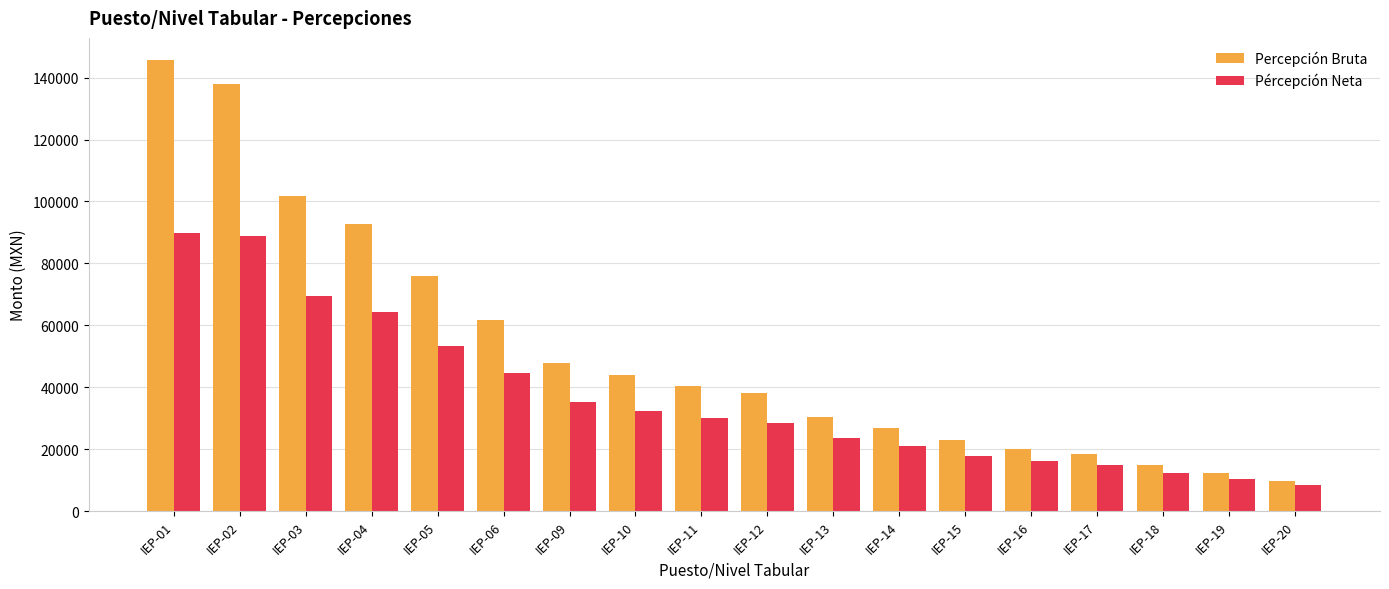

What is the value of the Pércepción Neta bar at the 9th from the left?

30160.8